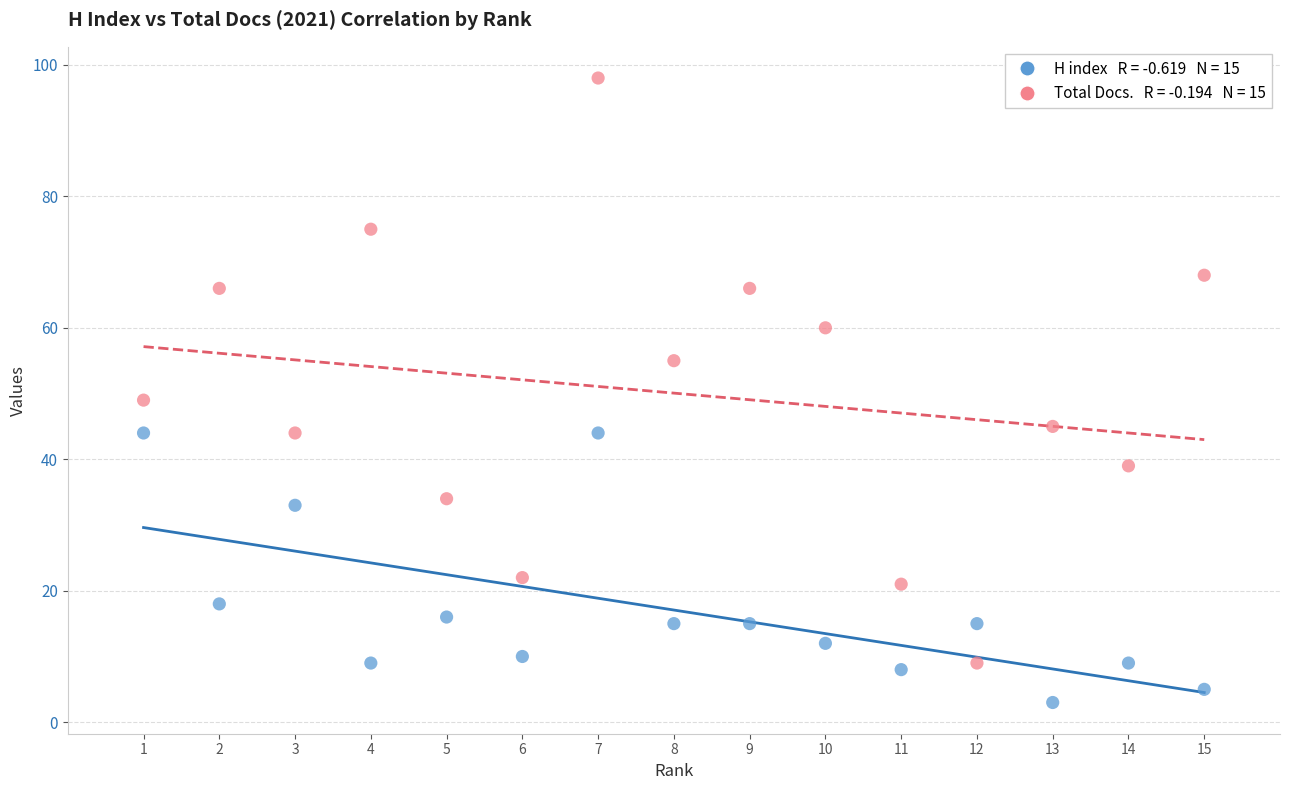

Across all data points, what is the range of Y values (max minus min)?

95